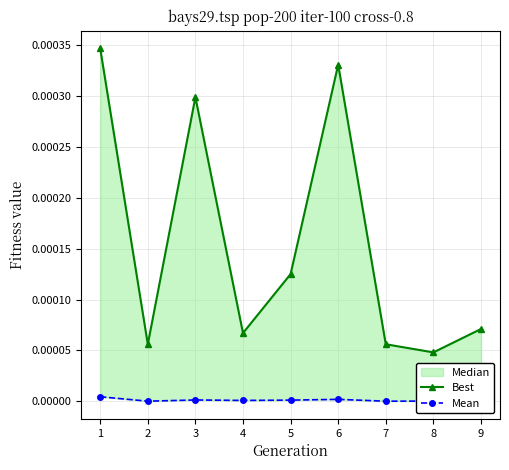

The value of Best at 1 is 0.0. True or false?

False